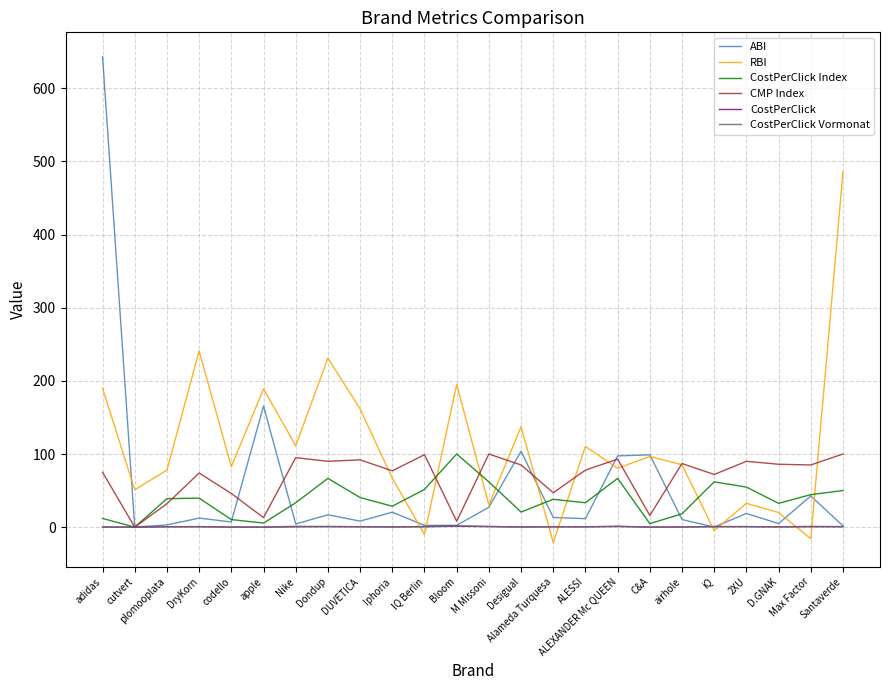

What are all the series names shown in the legend?

ABI, RBI, CostPerClick Index, CMP Index, CostPerClick, CostPerClick Vormonat